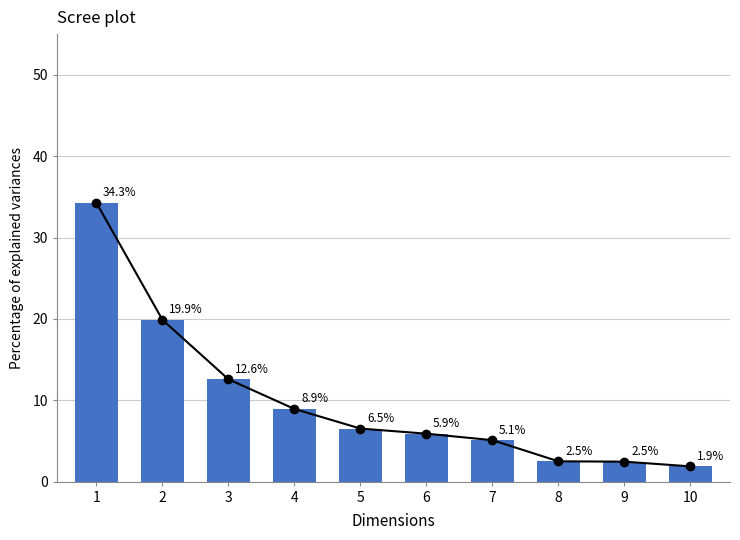

What is the sum of the values at 5 and 8?

9.0